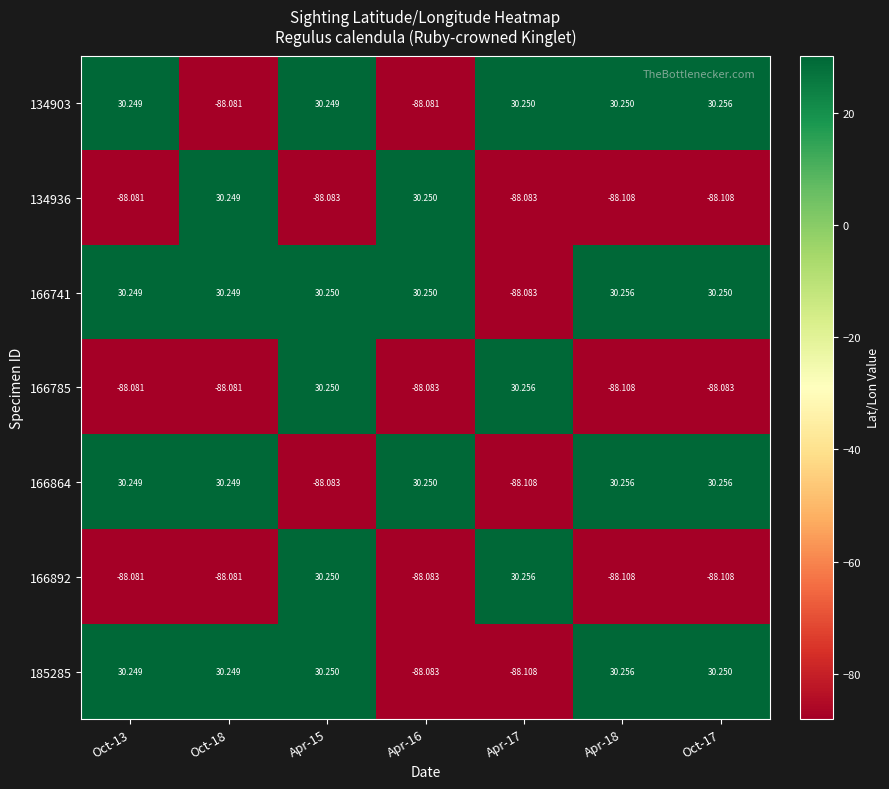

Is the value of 166864 at Oct-17 greater than the value of 134936 at Oct-17?

Yes